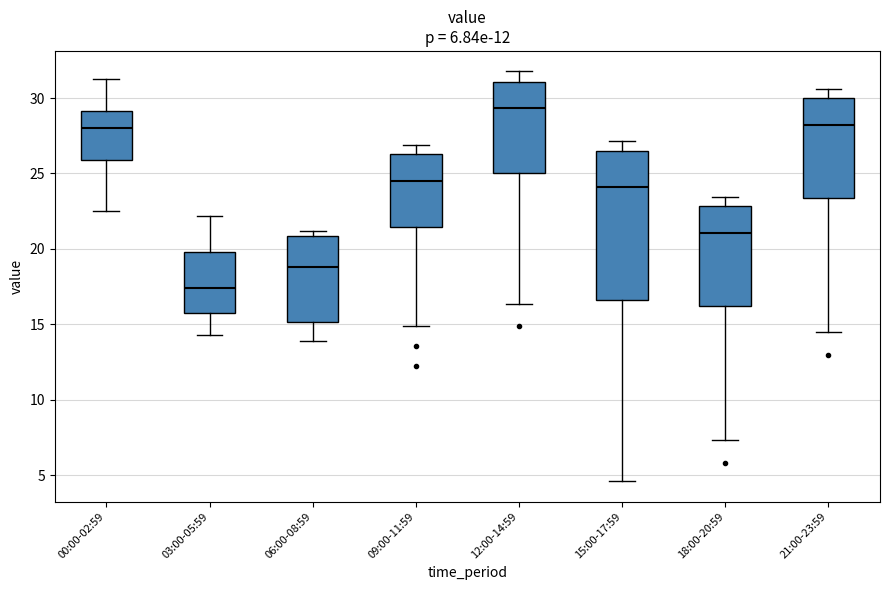

Reading left to right, transcribe this box plot: for each box, give where its median line is, the range the box spans, and where its two whiskers end, as read against the y-axis. The values are not printed on the chart, so give them approximately, as read against the axis.

00:00-02:59: median 28.0, box 26.0 to 29.0, whiskers 22.5 to 31.5
03:00-05:59: median 17.5, box 15.5 to 20.0, whiskers 14.5 to 22.0
06:00-08:59: median 19.0, box 15.0 to 21.0, whiskers 14.0 to 21.0 (just above the box's upper edge)
09:00-11:59: median 24.5, box 21.5 to 26.5, whiskers 15.0 to 27.0
12:00-14:59: median 29.5, box 25.0 to 31.0, whiskers 16.5 to 32.0
15:00-17:59: median 24.0, box 16.5 to 26.5, whiskers 4.5 to 27.0
18:00-20:59: median 21.0, box 16.0 to 23.0, whiskers 7.5 to 23.5
21:00-23:59: median 28.0, box 23.5 to 30.0, whiskers 14.5 to 30.5